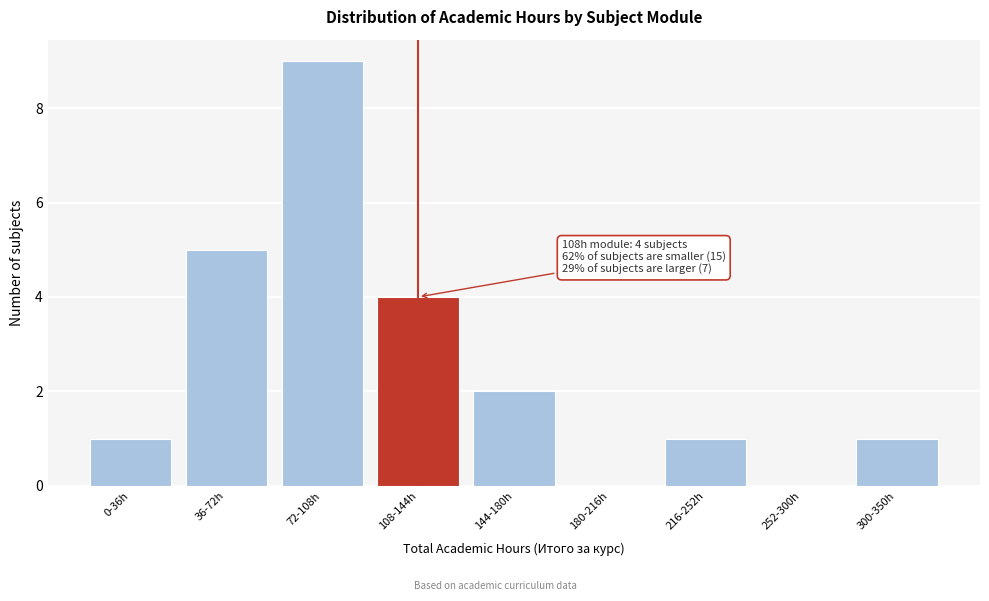

Reading right to left, what are all the values shown in this chart?

300-350h=1	252-300h=0	216-252h=1	180-216h=0	144-180h=2	108-144h=4	72-108h=9	36-72h=5	0-36h=1